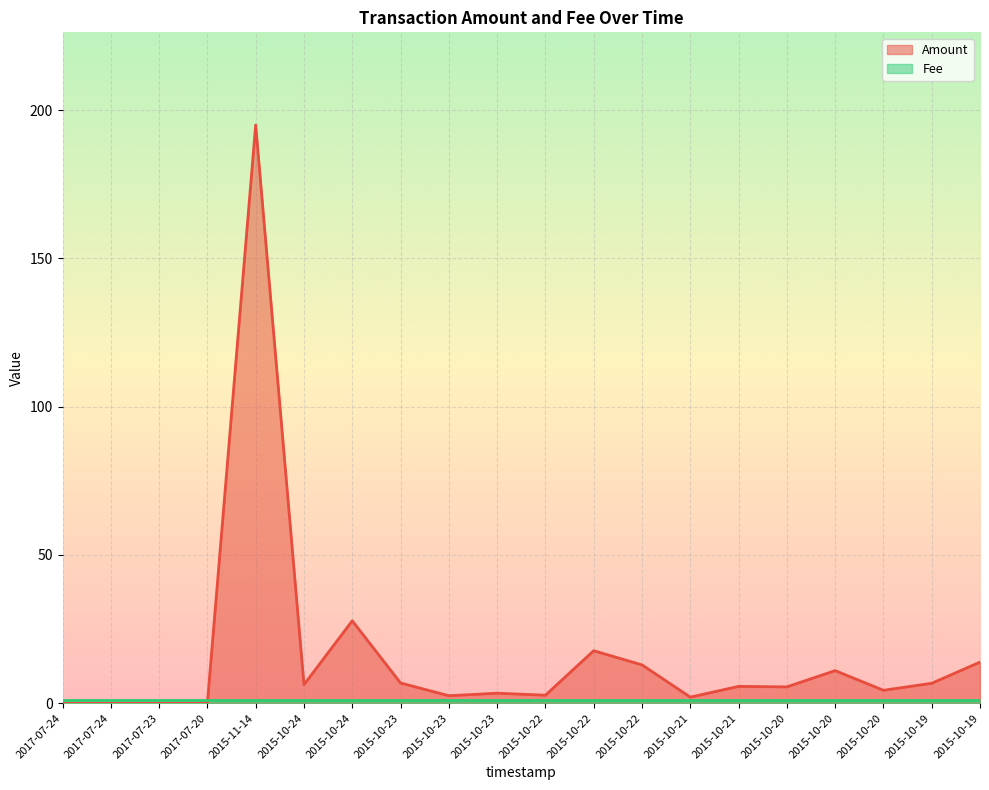

How many points are higher than both their immediate neighbors (excluding endpoints)?

6